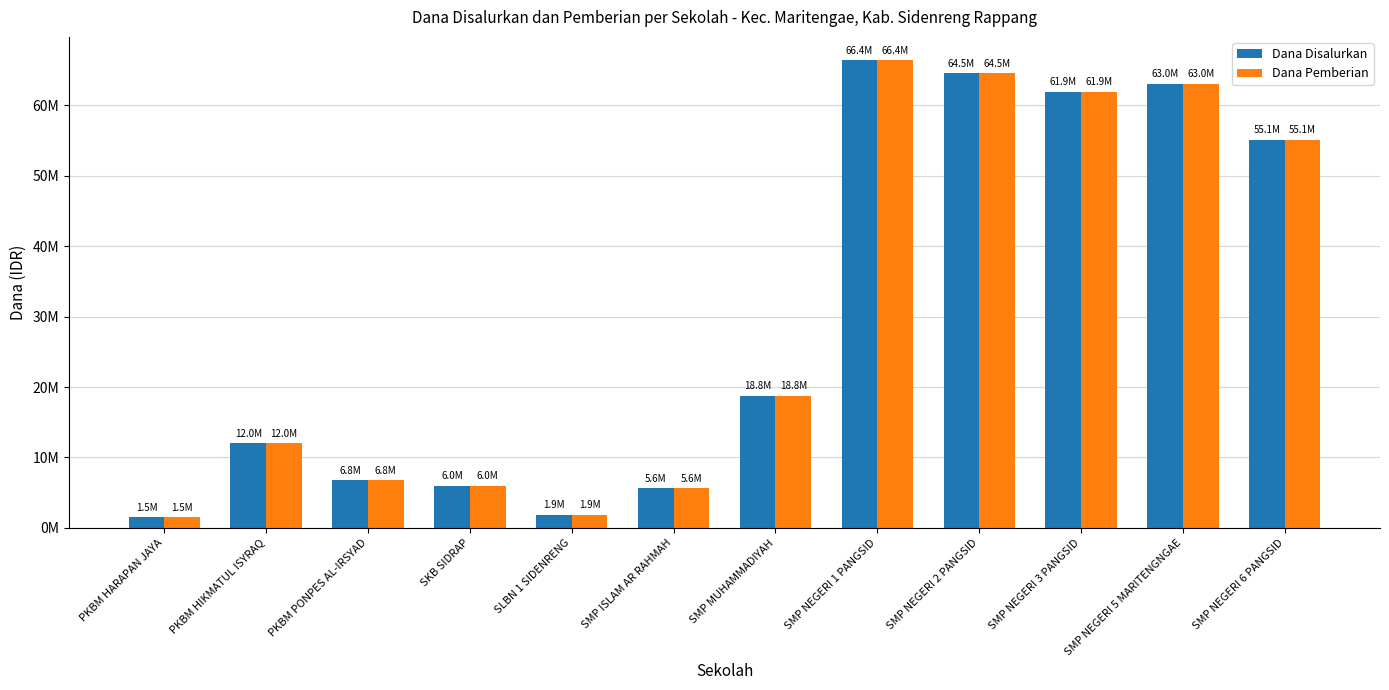

Is it true that Dana Disalurkan equals 6000000 at SKB SIDRAP?

True